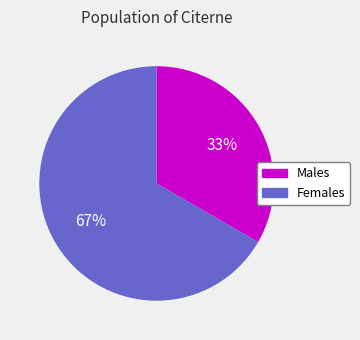

To the nearest percent, what is the average slice percentage?

50%